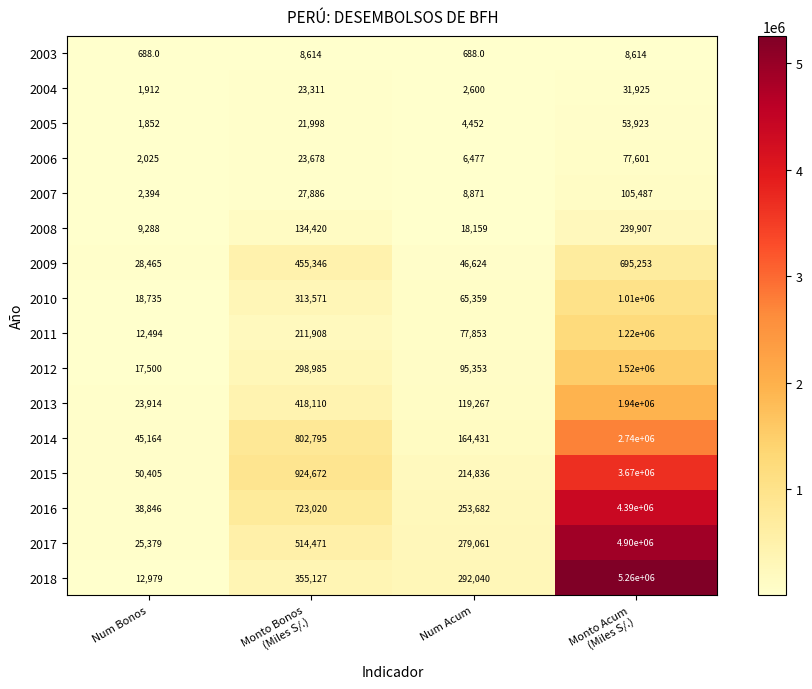

What is the spread (max minus min) of values at Num Acum?

291352